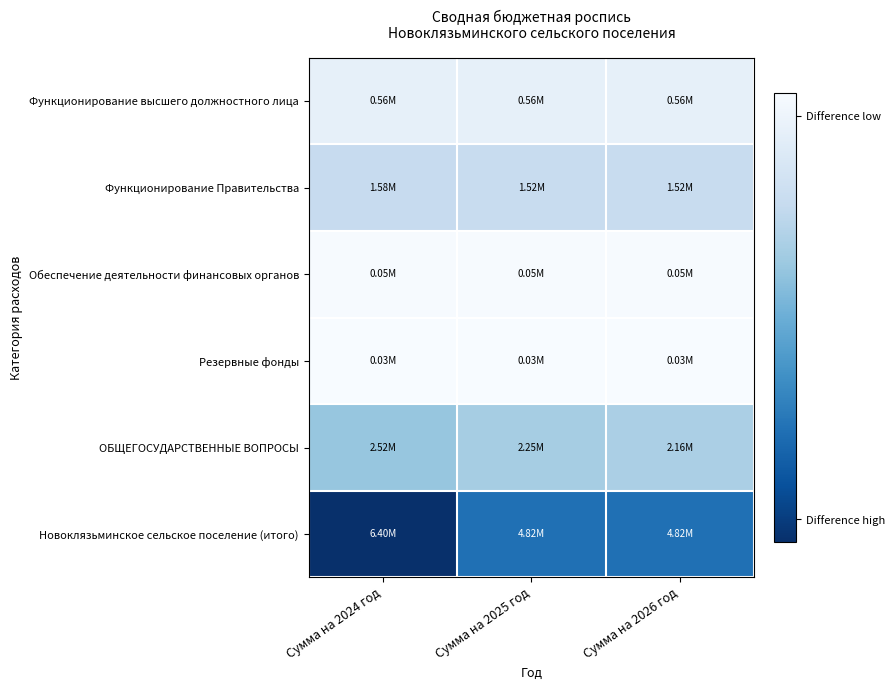

Which has a higher value, Сумма на 2024 год or Сумма на 2025 год?

Сумма на 2024 год